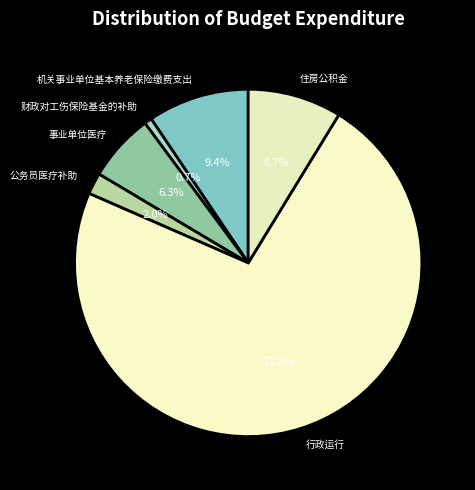

To the nearest percent, what is the combined percentage of 机关事业单位基本养老保险缴费支出 and 公务员医疗补助?

11%